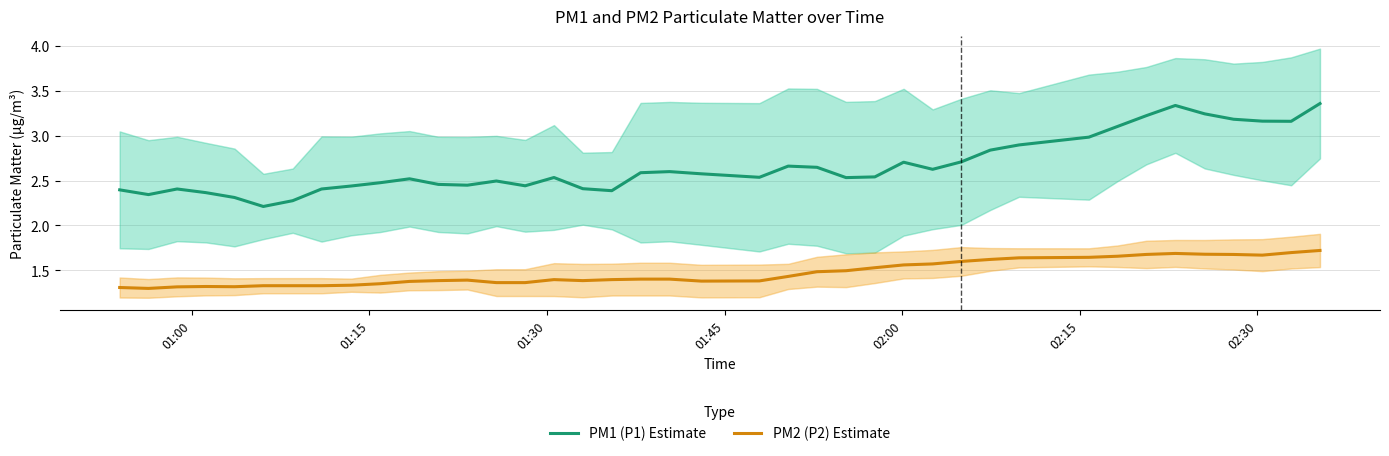

Is this an area chart (filled region under the line)?

No